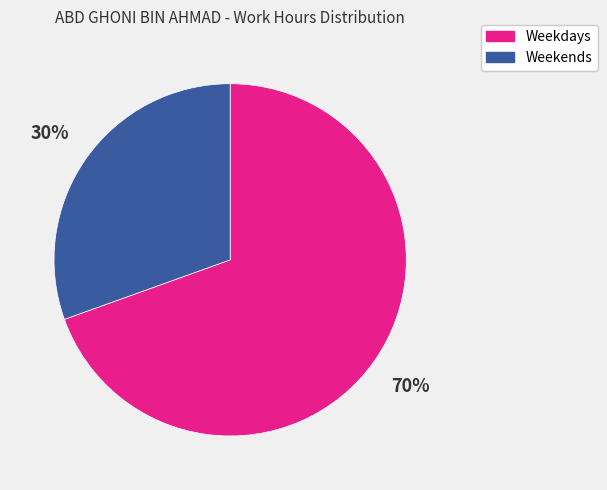

Does any single category account for the majority?

Yes